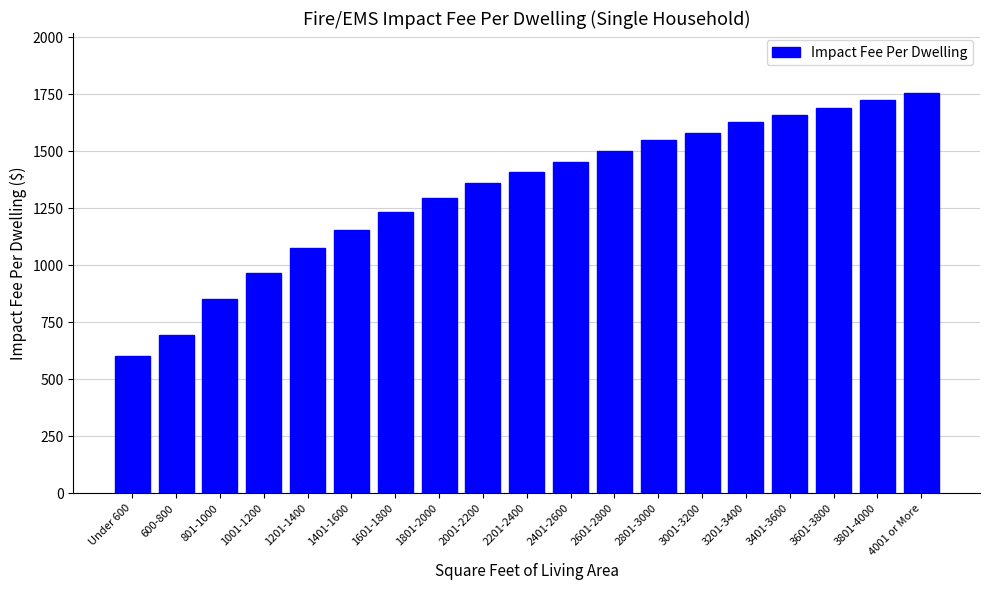

Which category has the highest value across all series?

4001 or More